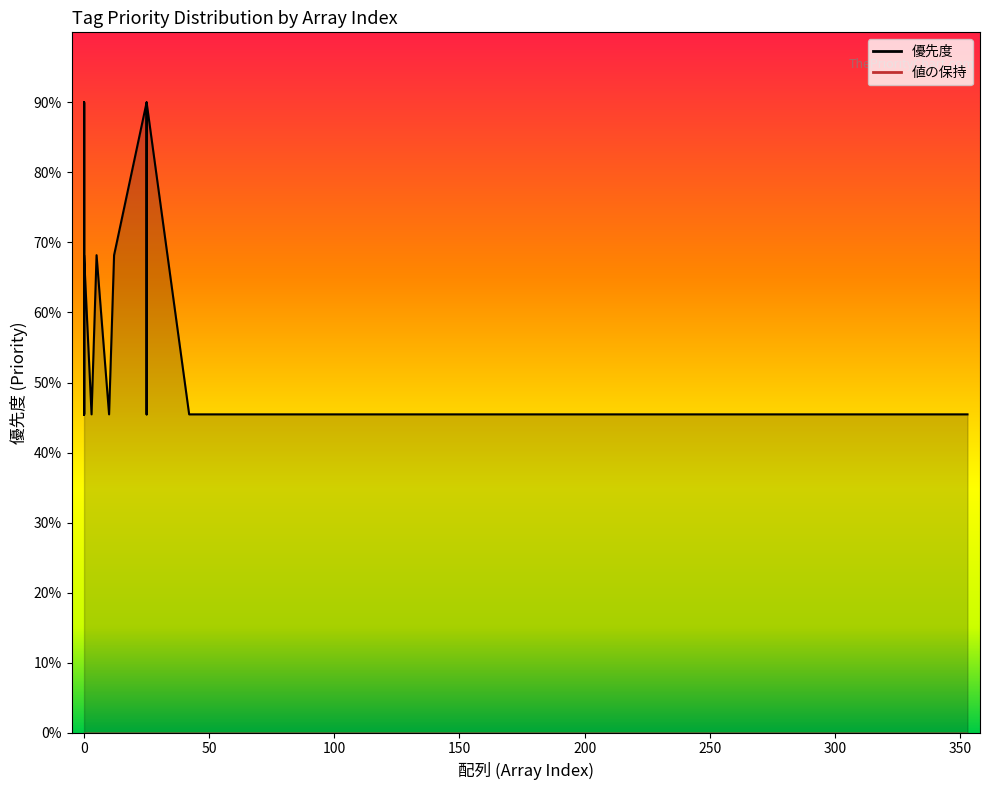

Is it true that 値の保持 equals 0 at 0?

True